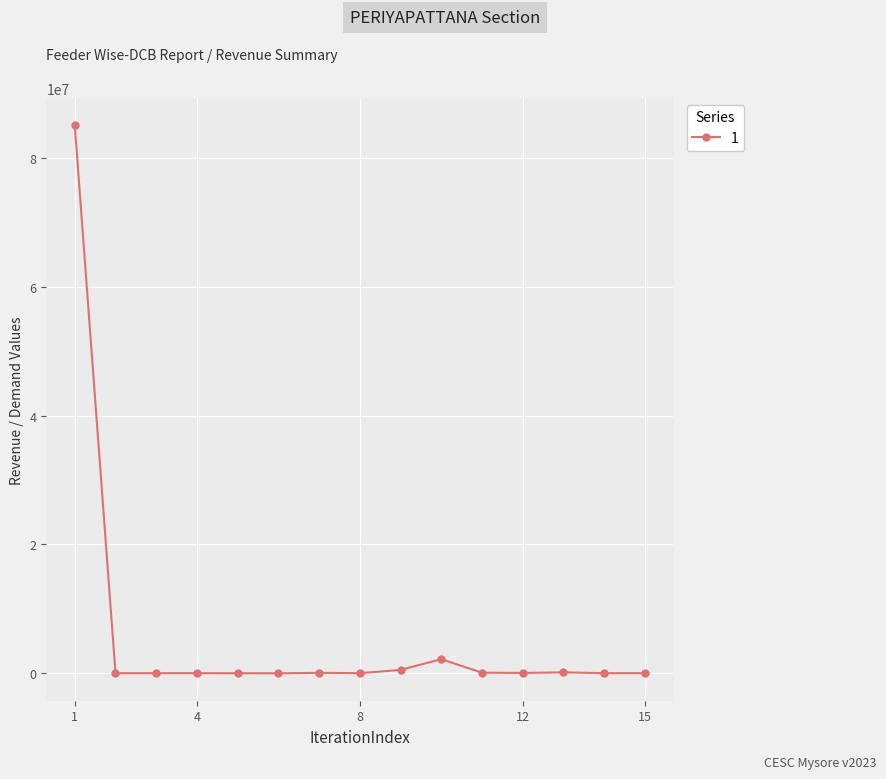

What is the difference between the maximum and minimum values?

85138524.0